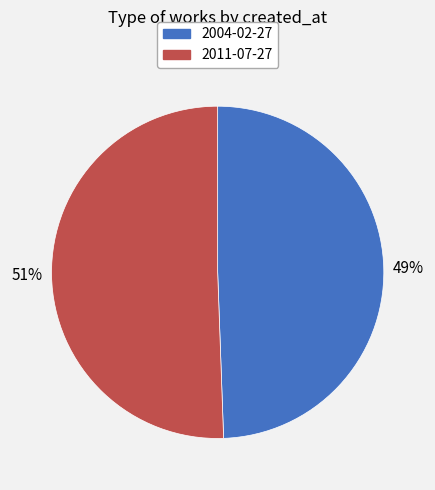

Is the sum of 2011-07-27 and 2004-02-27 greater than half?

Yes